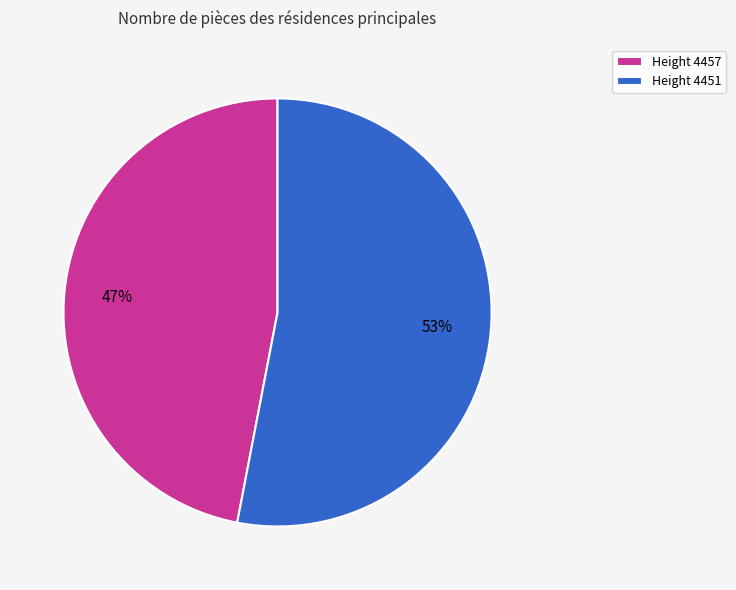

How many slices are in this pie chart?

2